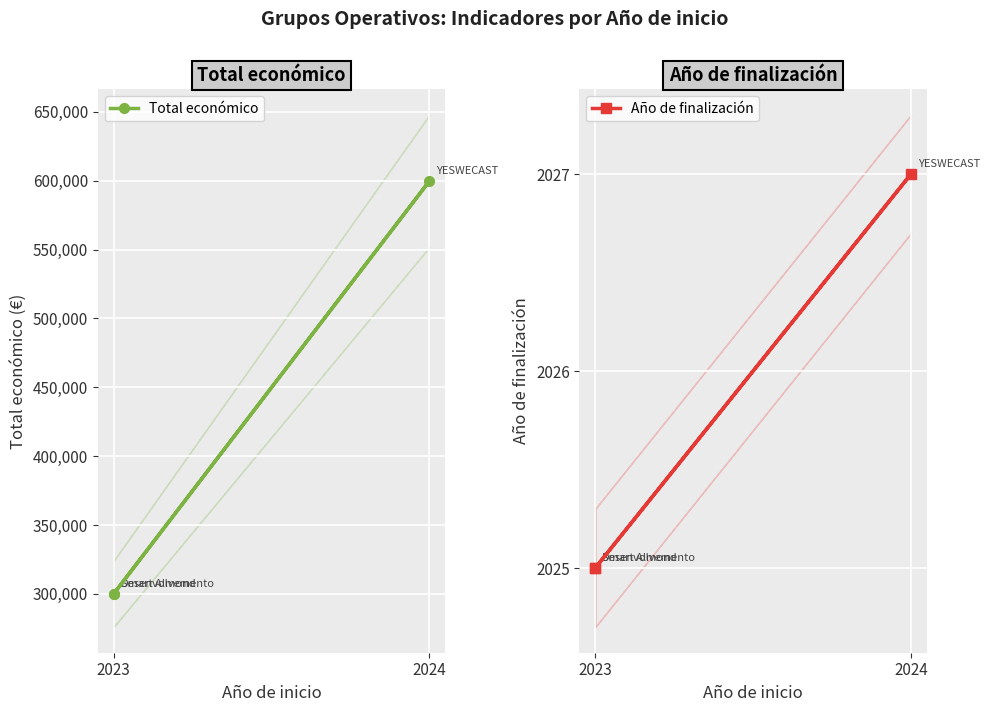

Rank the series by their maximum value, from lowest to highest.

Año de finalización, Total económico